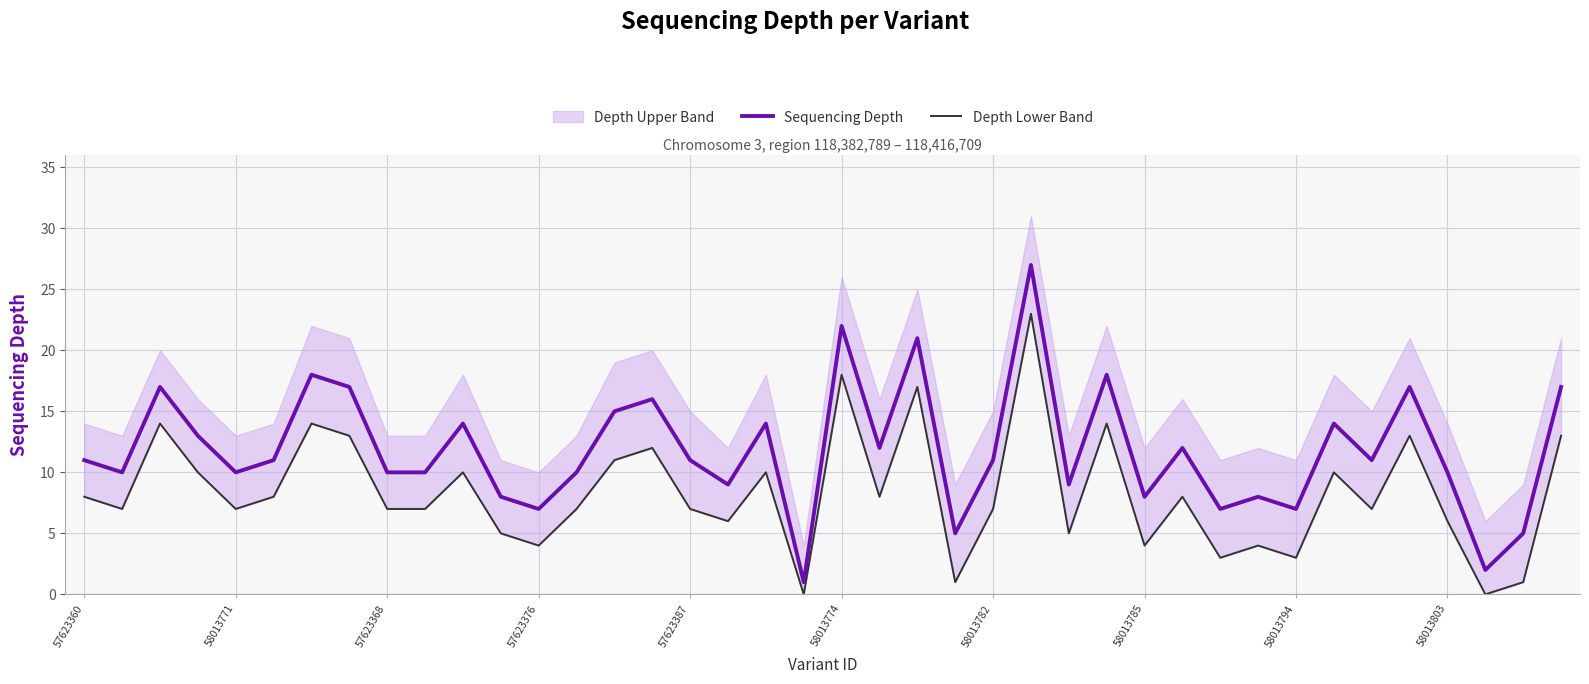

The Sequencing Depth series shows 10 at 57623368. True or false?

True